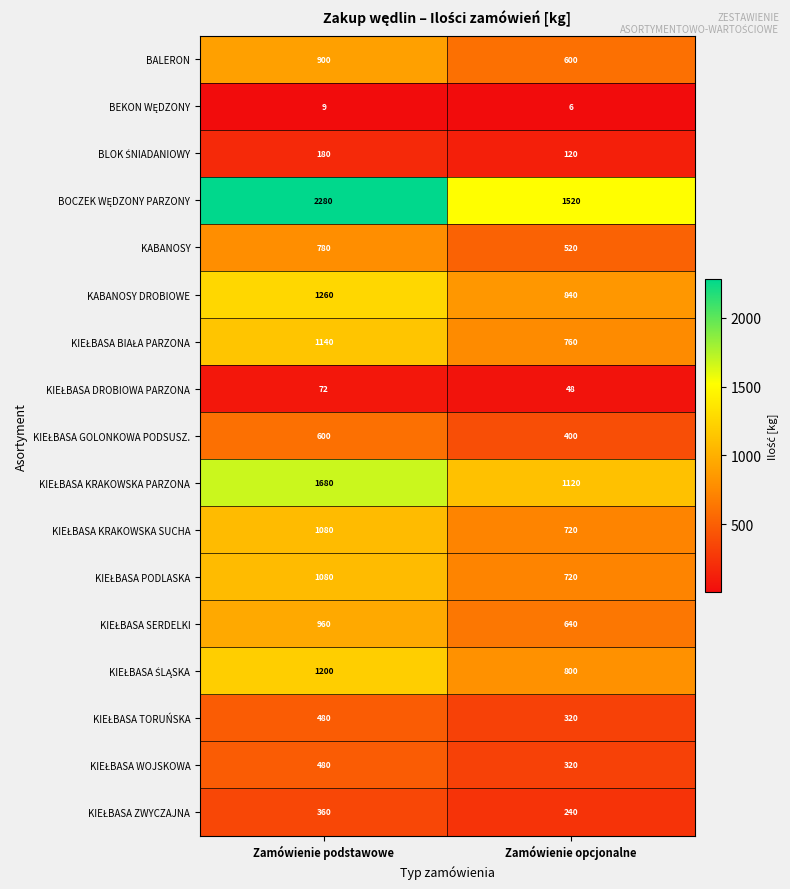

How many data points does each series have?

2